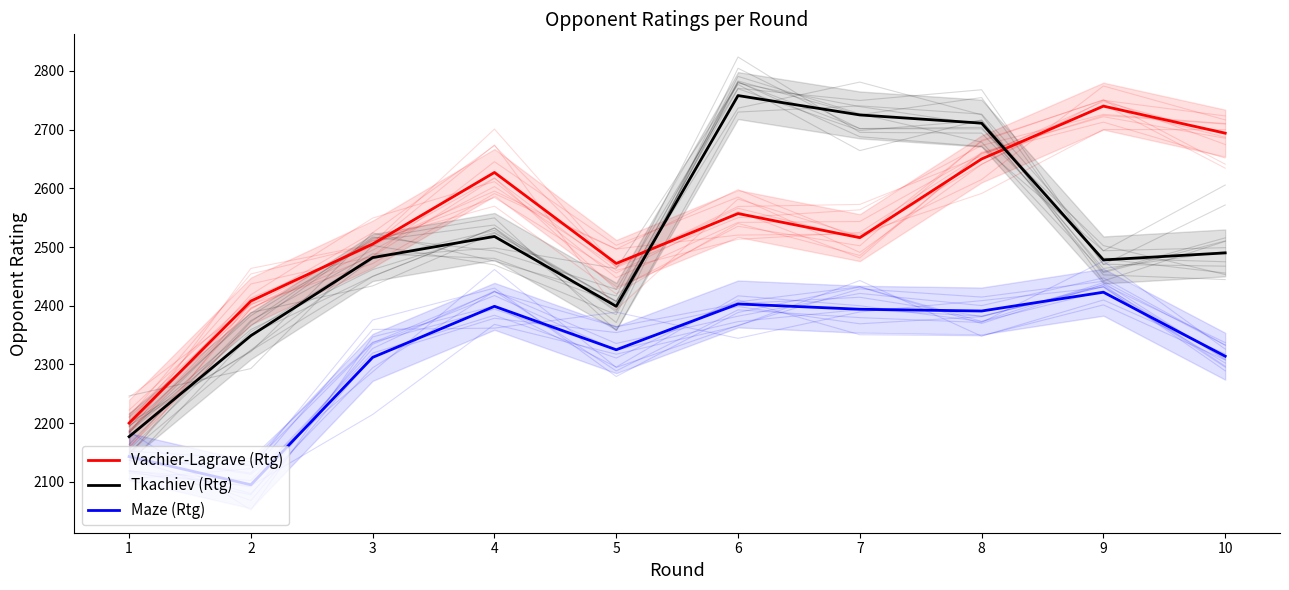

Where is the first local minimum for Maze (Rtg)?

2